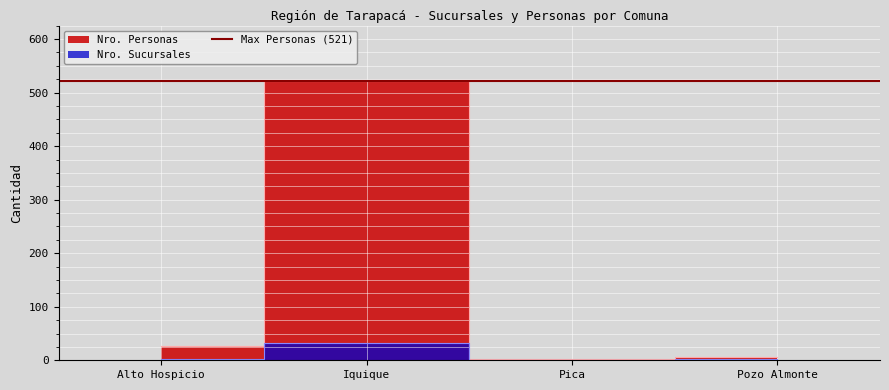

Between Alto Hospicio and Pozo Almonte, which is larger?

Alto Hospicio